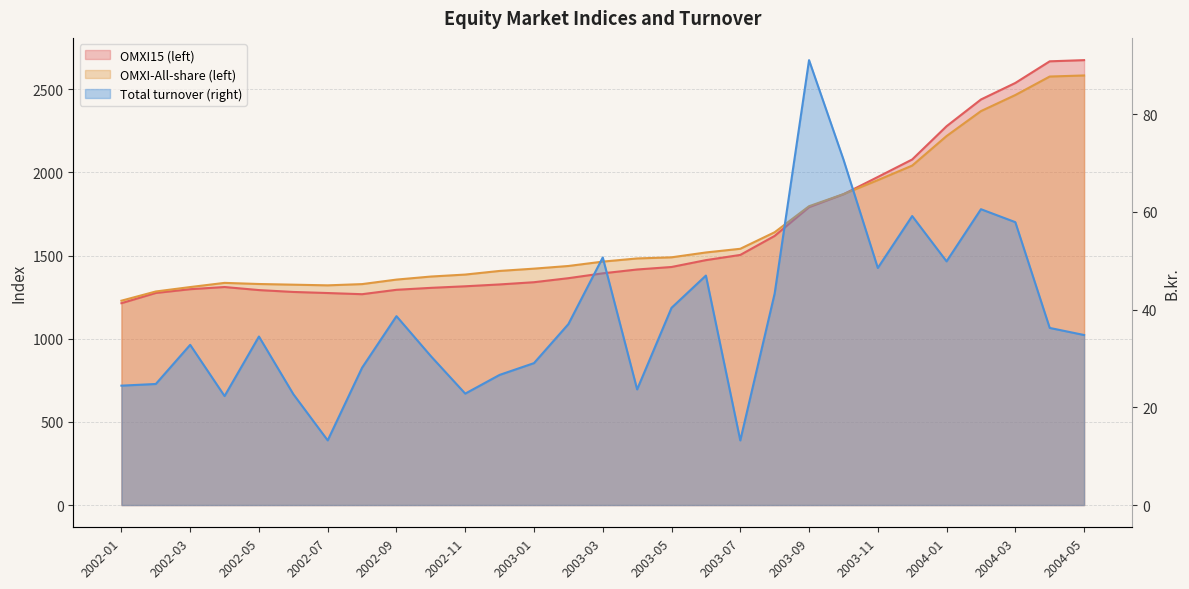

At how many categories does at least one series exceed 1198?

29